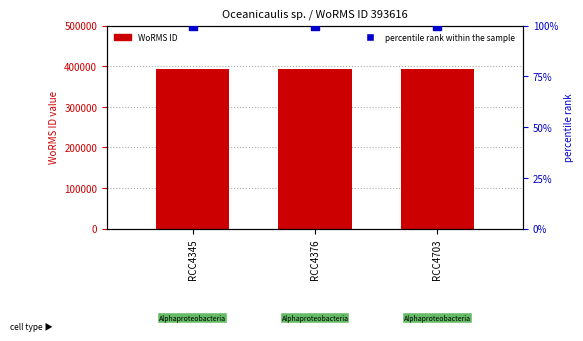

Which series contains the highest Y value?

WoRMS ID